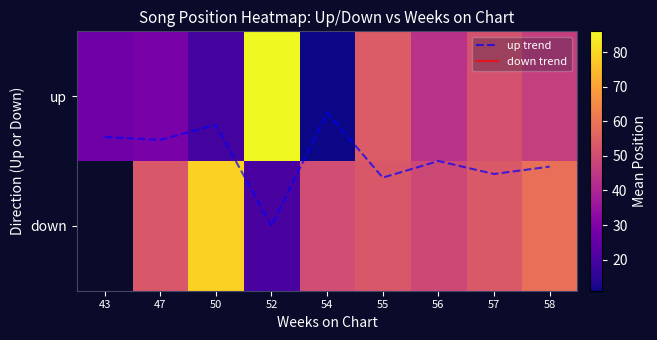

At which label does up first exceed 43?

52